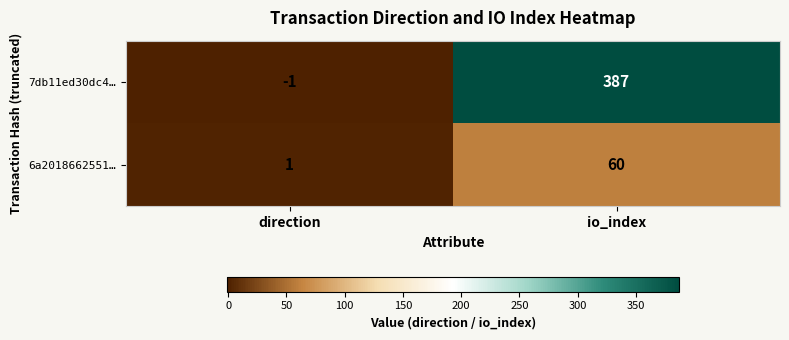

Which category has the highest value across all series?

io_index